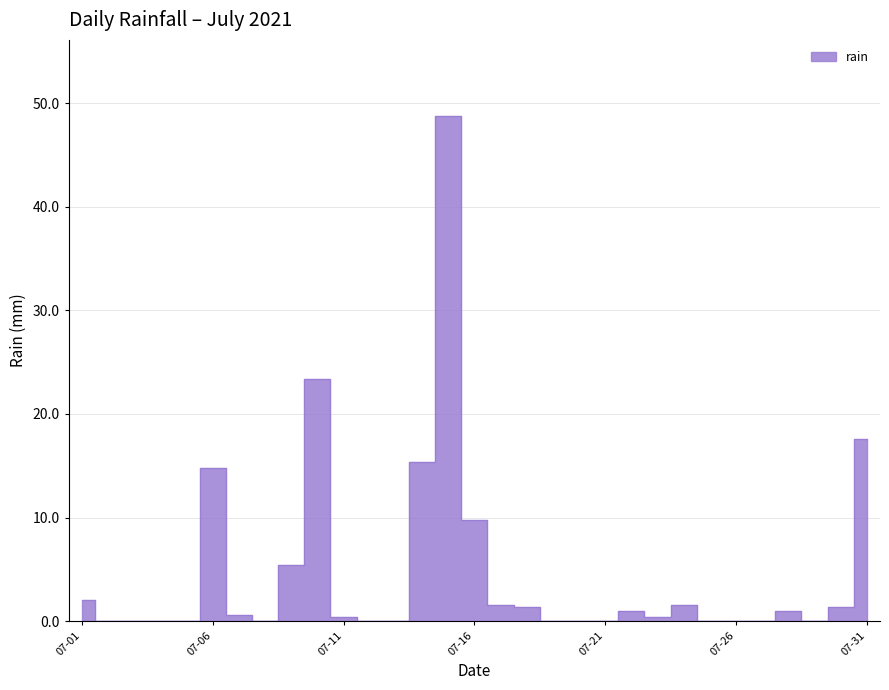

List the labels in order of value, largest first.

2021-07-15, 2021-07-10, 2021-07-31, 2021-07-14, 2021-07-06, 2021-07-16, 2021-07-09, 2021-07-01, 2021-07-17, 2021-07-24, 2021-07-18, 2021-07-30, 2021-07-22, 2021-07-28, 2021-07-07, 2021-07-11, 2021-07-23, 2021-07-02, 2021-07-03, 2021-07-04, 2021-07-05, 2021-07-08, 2021-07-12, 2021-07-13, 2021-07-19, 2021-07-20, 2021-07-21, 2021-07-25, 2021-07-26, 2021-07-27, 2021-07-29